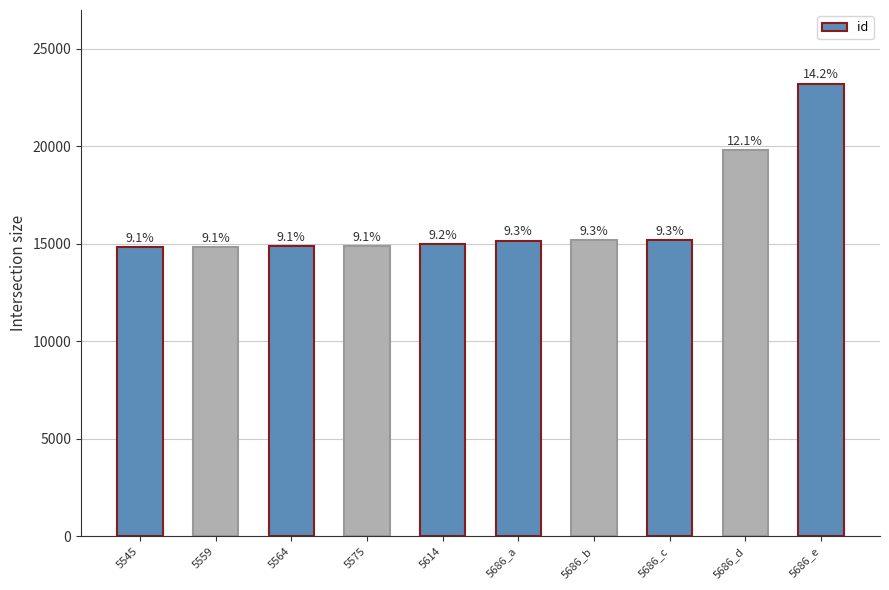

How many bars are there in total?

10